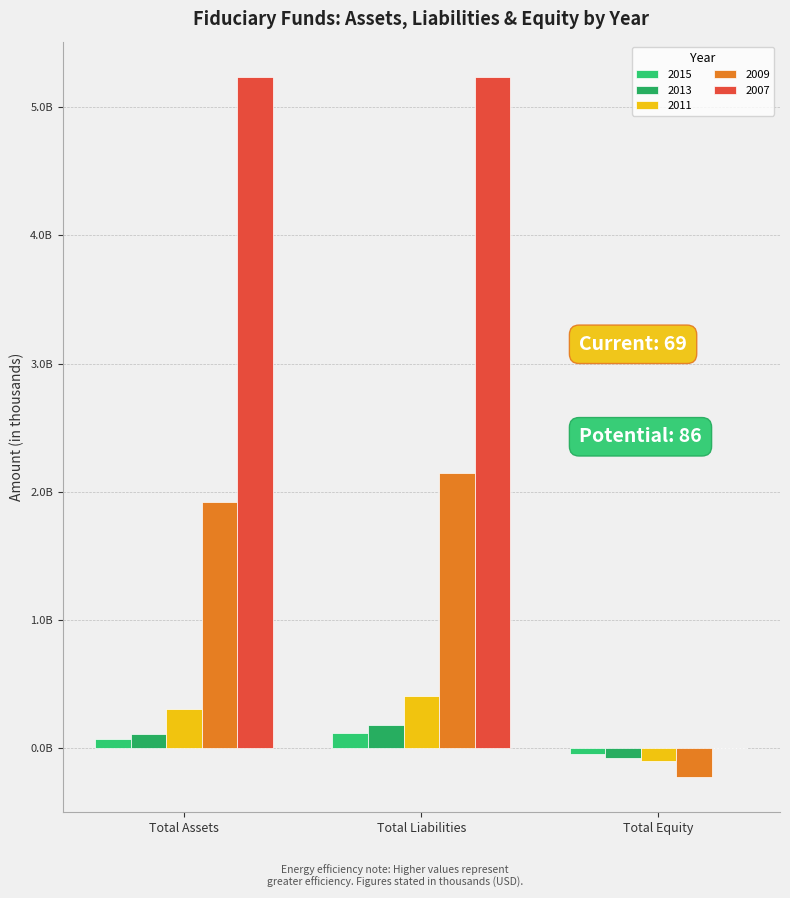

What is the minimum value shown in the chart?

-225972000